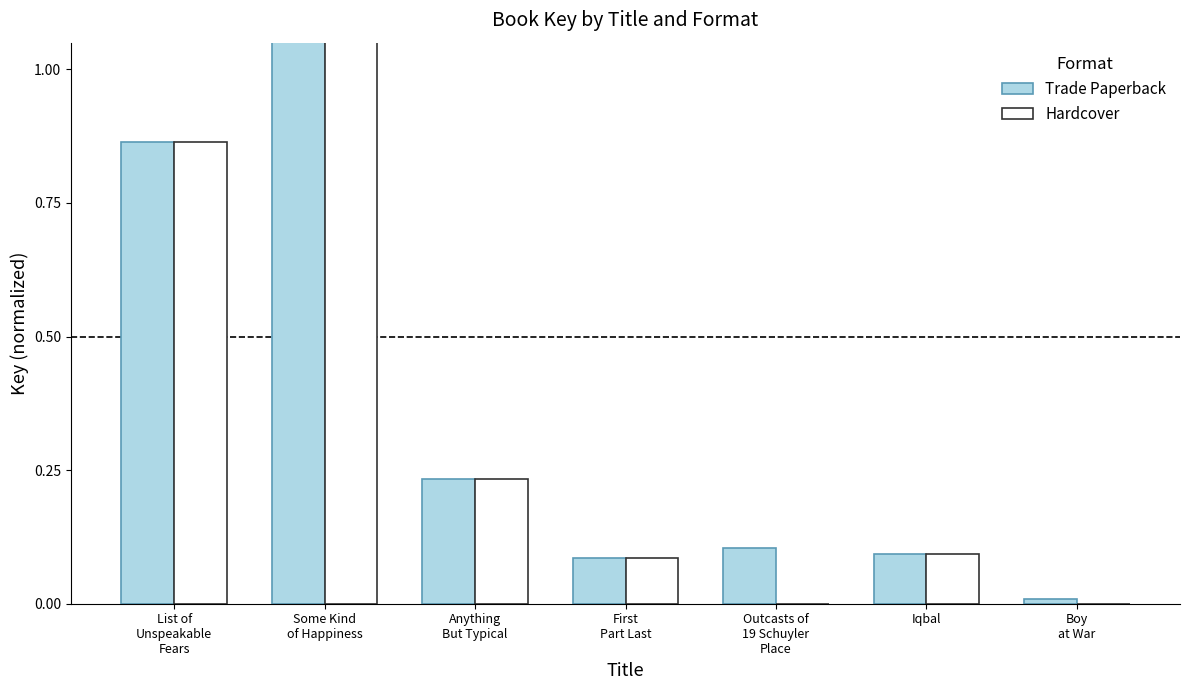

Rank the series by their average value, from highest to lowest.

Trade Paperback, Hardcover